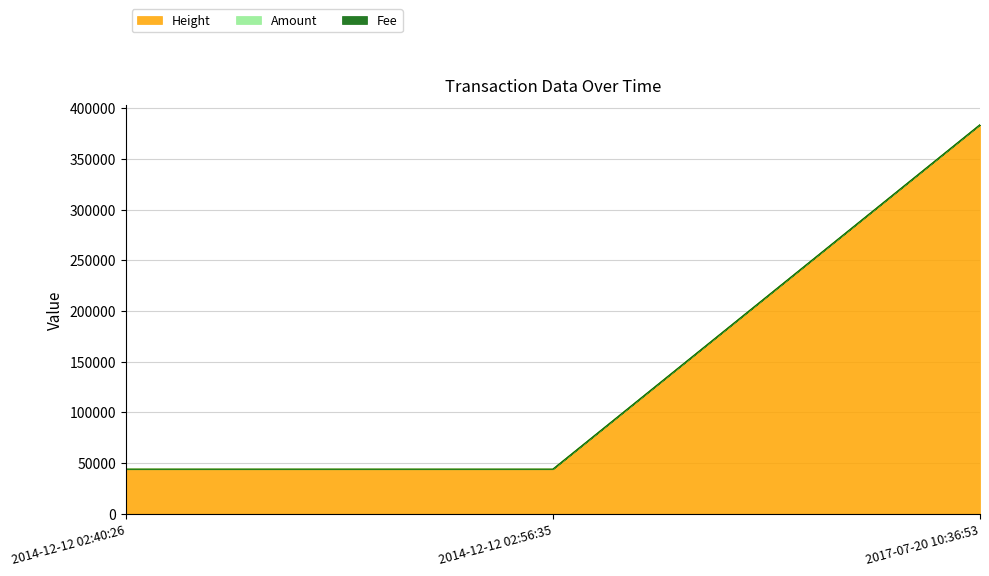

The Height series shows 24503 at 2014-12-12 02:56:35. True or false?

False